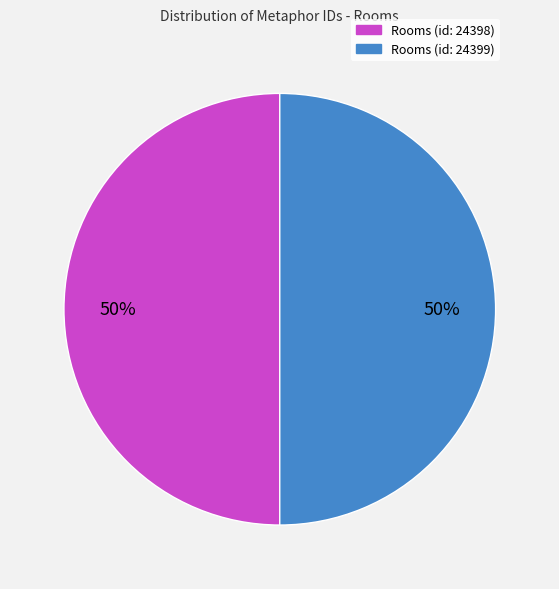

True or false: Rooms (id: 24399) accounts for 50% of the total.

True